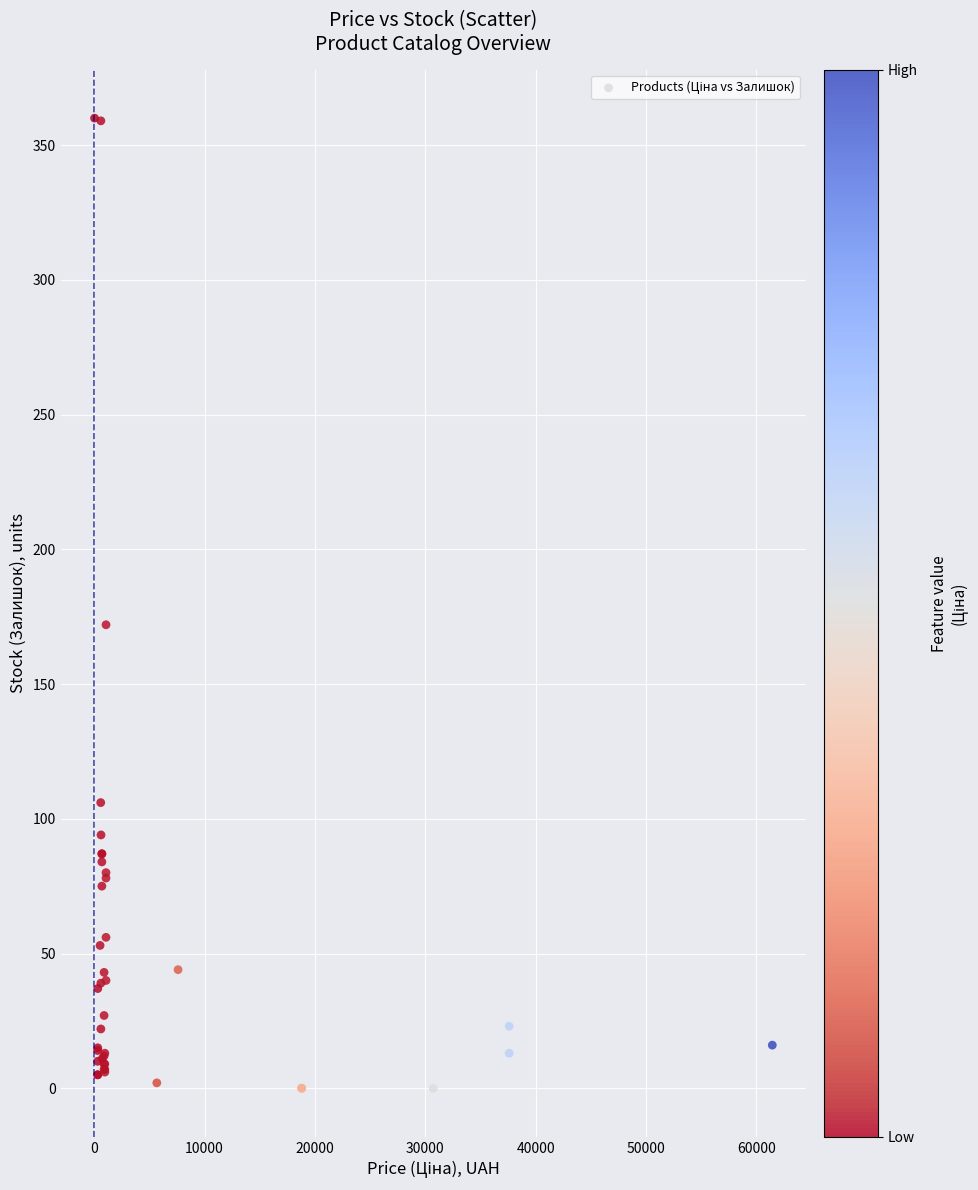

What Y value in the scatter plot is closest to 180?

172